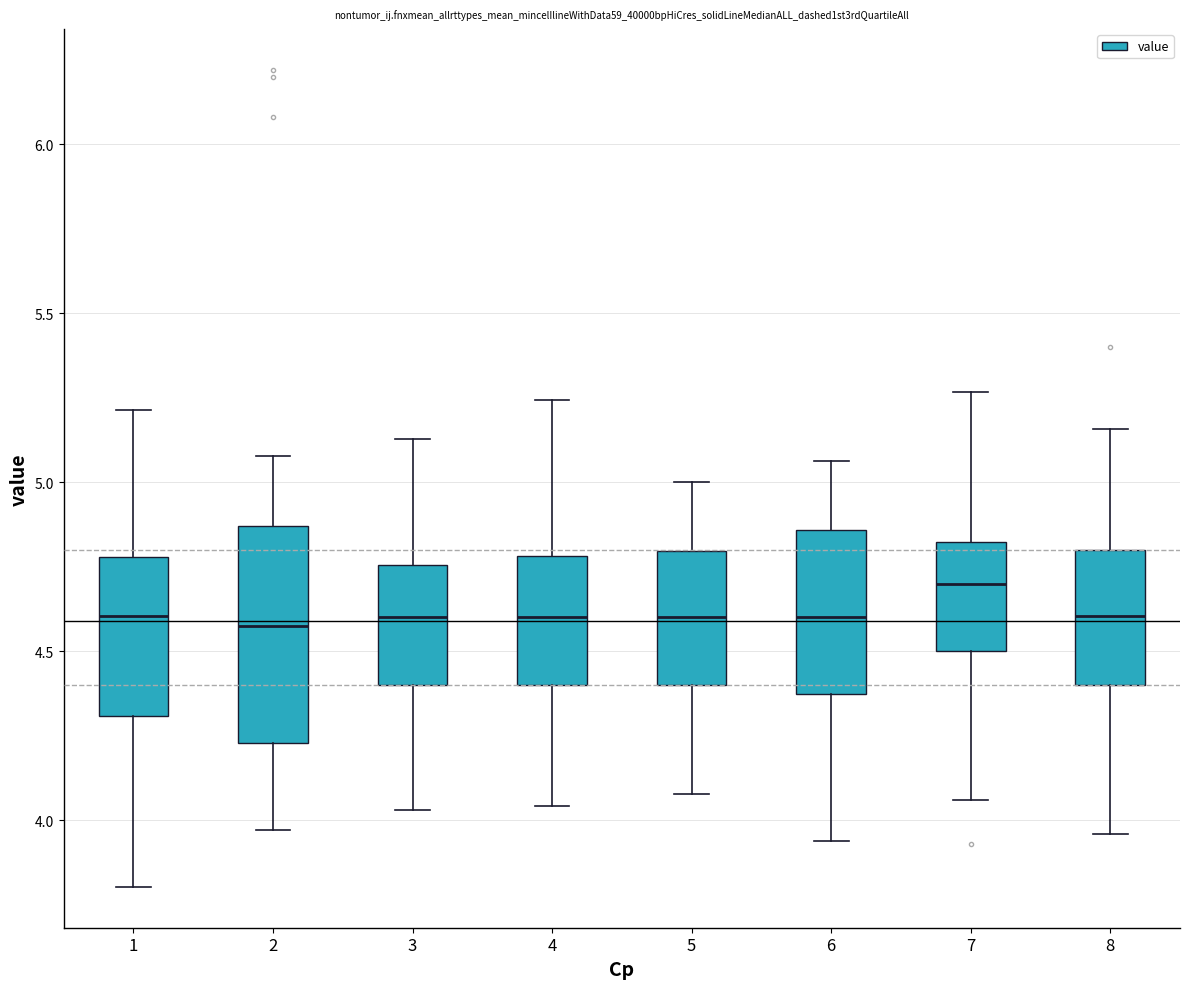

Reading left to right, transcribe this box plot: for each box, give where its median line is, the range the box spans, and where its two whiskers end, as read against the y-axis. The values are not printed on the chart, so give them approximately, as read against the axis.

1: median 4.60, box 4.30 to 4.80, whiskers 3.80 to 5.20
2: median 4.60, box 4.25 to 4.85, whiskers 3.95 to 5.10
3: median 4.60, box 4.40 to 4.75, whiskers 4.05 to 5.15
4: median 4.60, box 4.40 to 4.80, whiskers 4.05 to 5.25
5: median 4.60, box 4.40 to 4.80, whiskers 4.10 to 5.00
6: median 4.60, box 4.35 to 4.85, whiskers 3.95 to 5.05
7: median 4.70, box 4.50 to 4.80, whiskers 4.05 to 5.25
8: median 4.60, box 4.40 to 4.80, whiskers 3.95 to 5.15